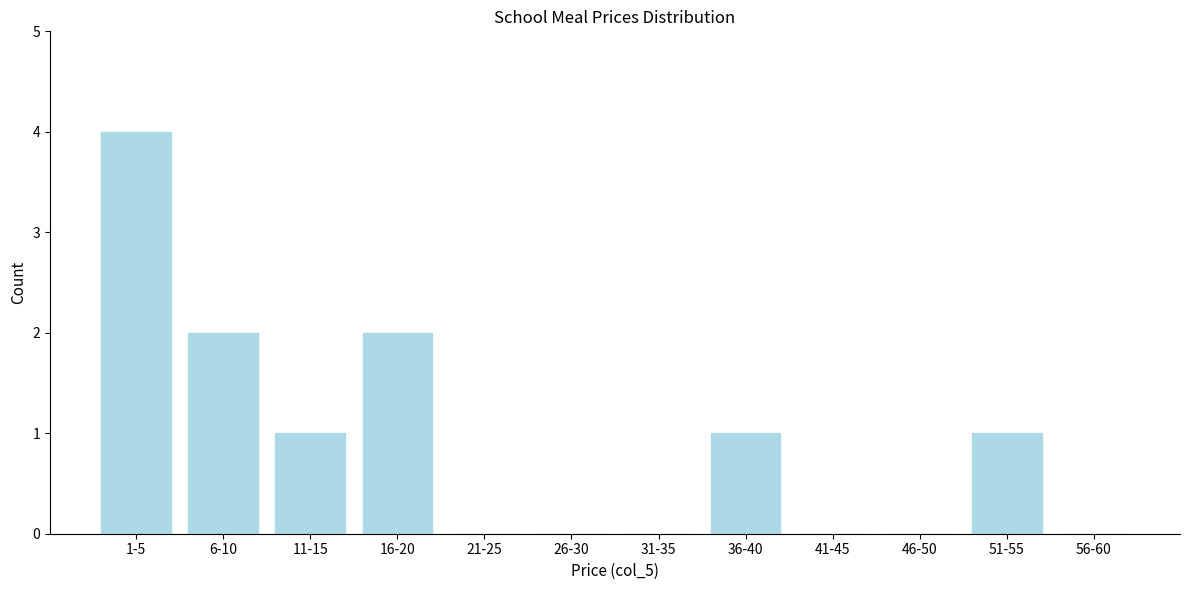

Reading left to right, what are all the values shown in this chart?

1-5=4	6-10=2	11-15=1	16-20=2	21-25=0	26-30=0	31-35=0	36-40=1	41-45=0	46-50=0	51-55=1	56-60=0